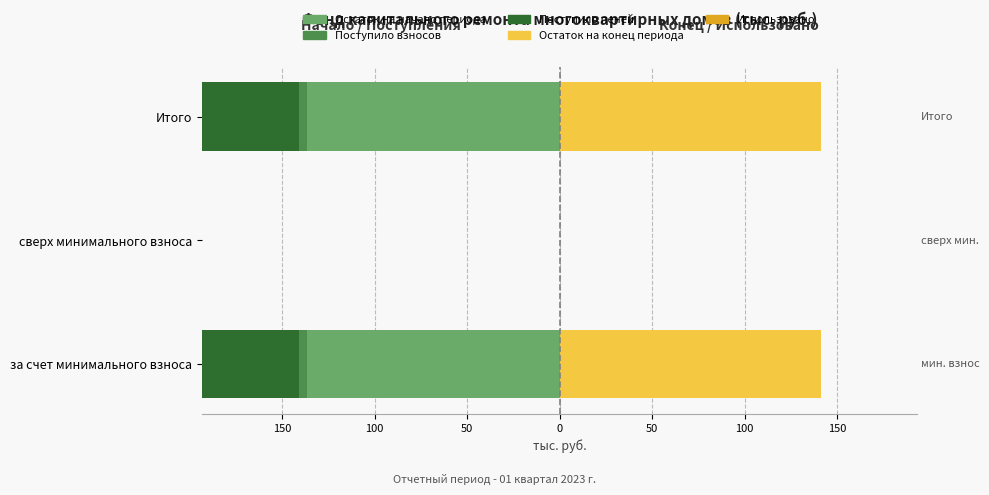

What is the average value of the Остаток на конец периода series?

94.1